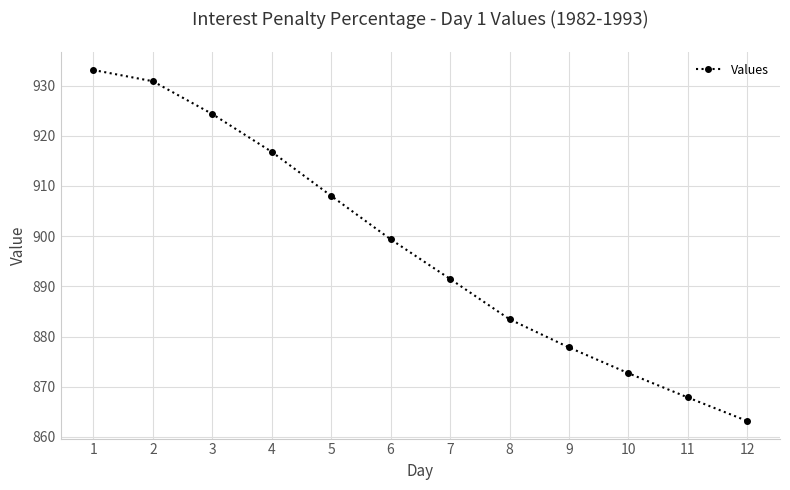

True or false: there are more than 1 points higher than both neighbors.

False